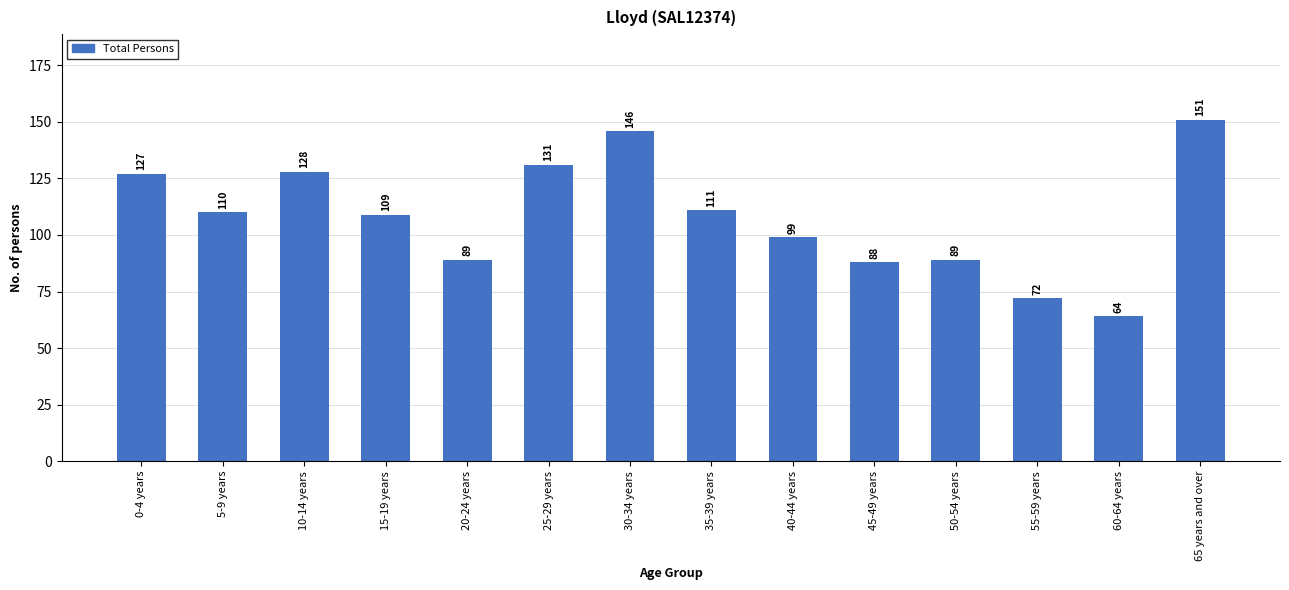

Reading left to right, transcribe all the data shown in this chart.

127	110	128	109	89	131	146	111	99	88	89	72	64	151